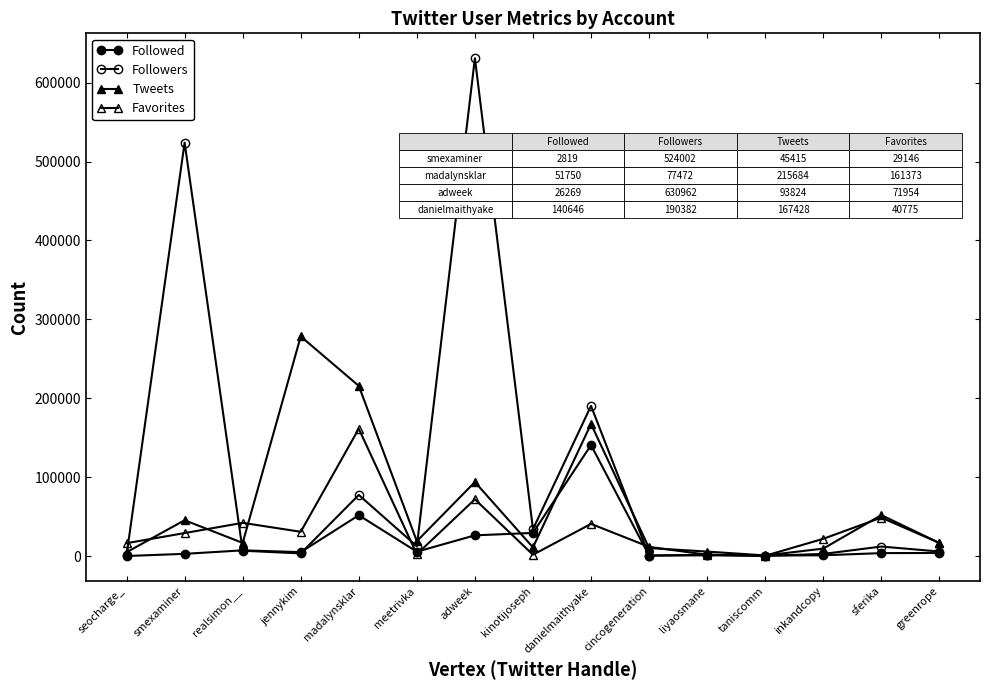

In Followers, how many points are higher than both neighbors (excluding endpoints)?

6